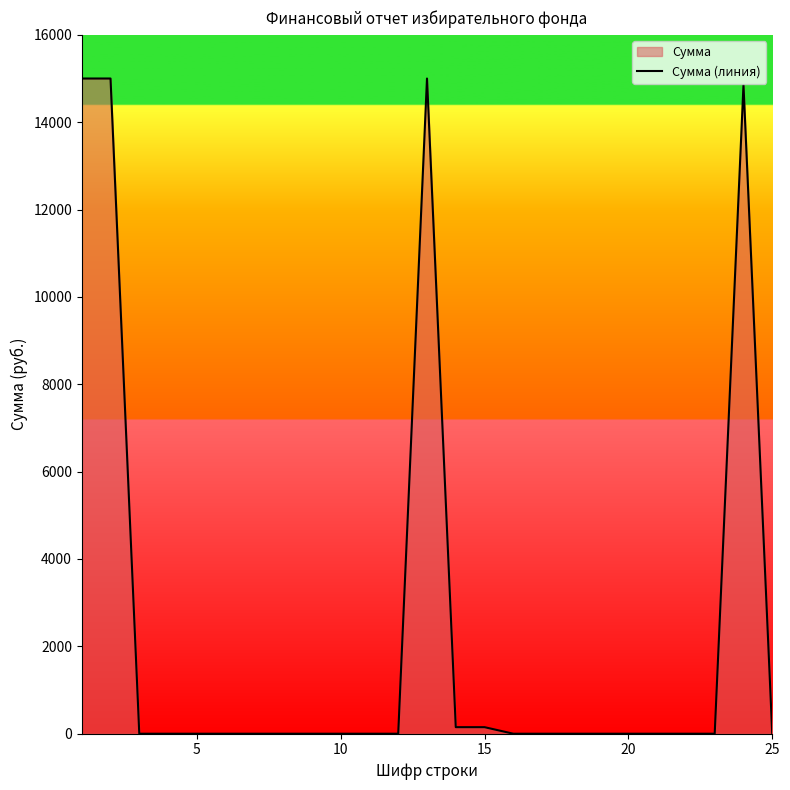

What is the difference between the maximum and minimum values?

15000